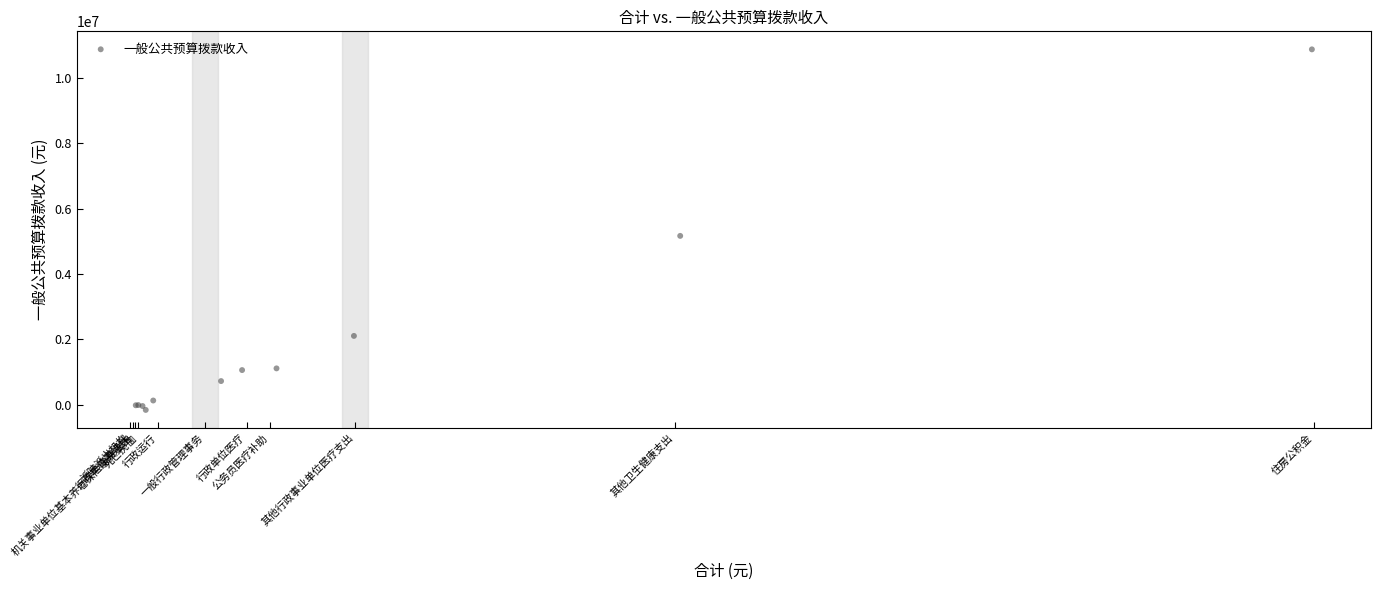

What Y value in the scatter plot is closest to 5360279?

5169276.1